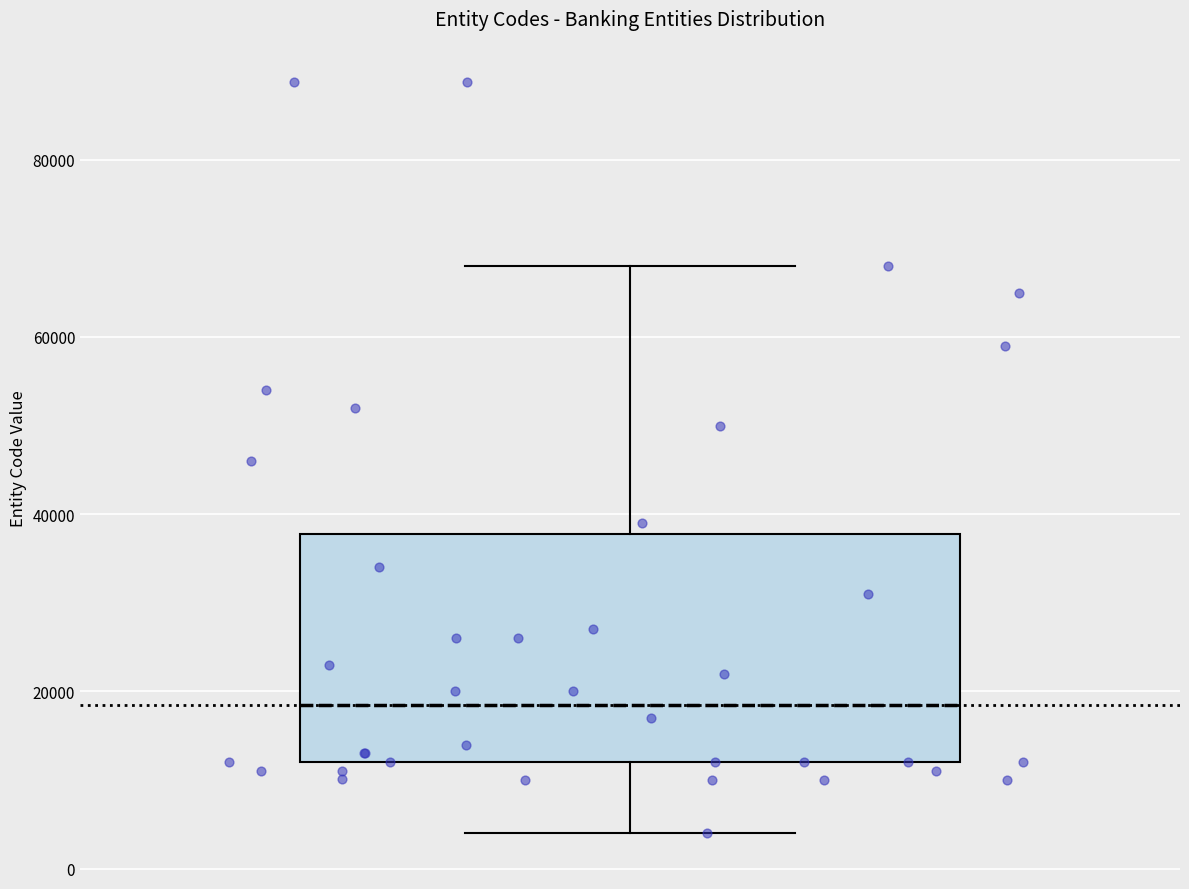

Read this box plot against the y-axis: the position of the median line, the range covered by the box, and the ends of both whiskers. The values are not printed on the chart, so give them approximately, as read against the axis.

median 18000, box 12000 to 38000, whiskers 4000 to 68000